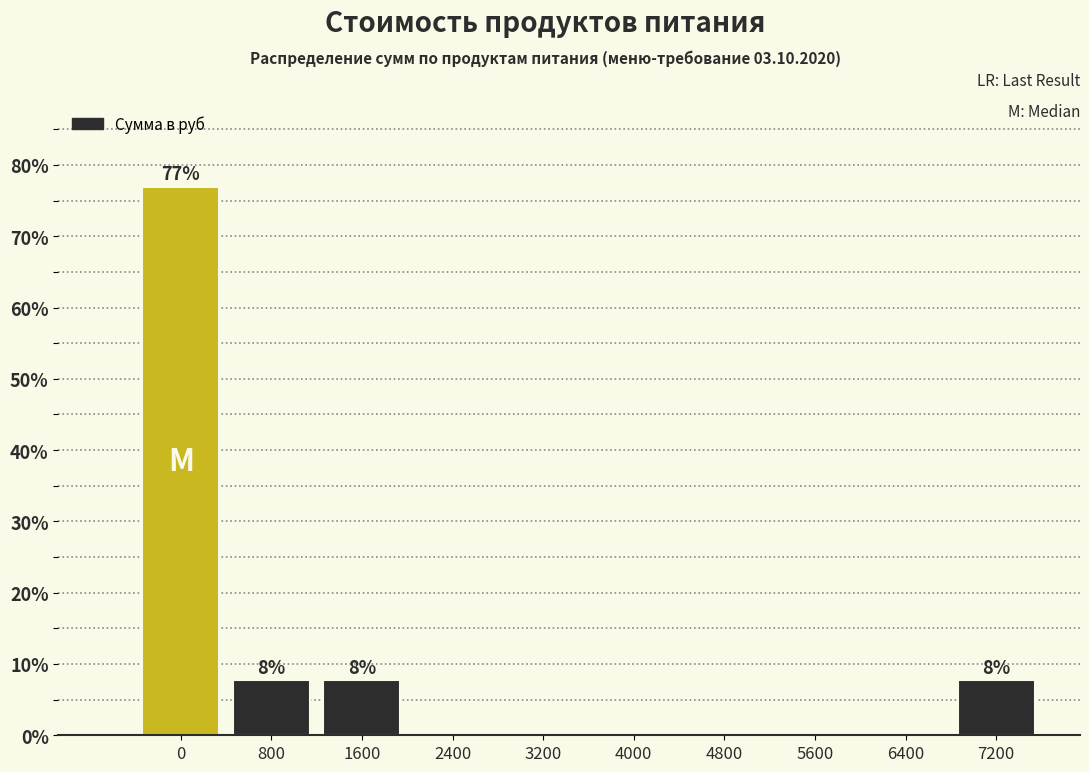

Read the value at 800.

7.7